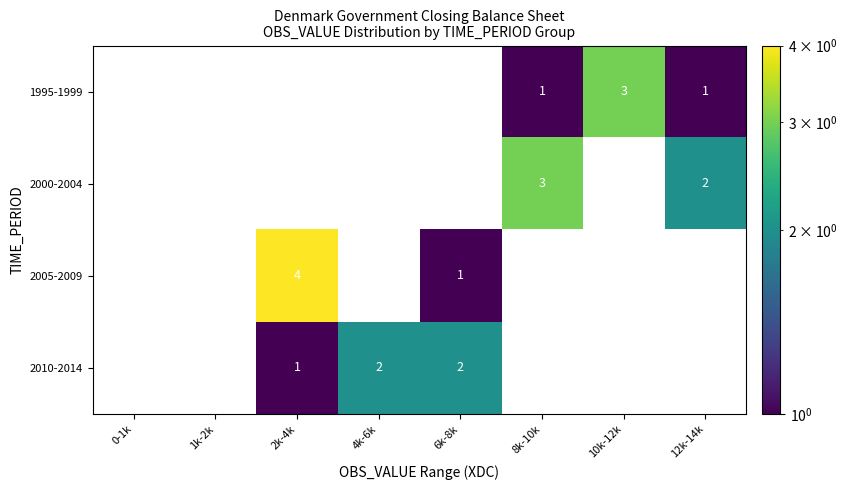

Which series changed the most between 2k-4k and 12k-14k?

2005-2009